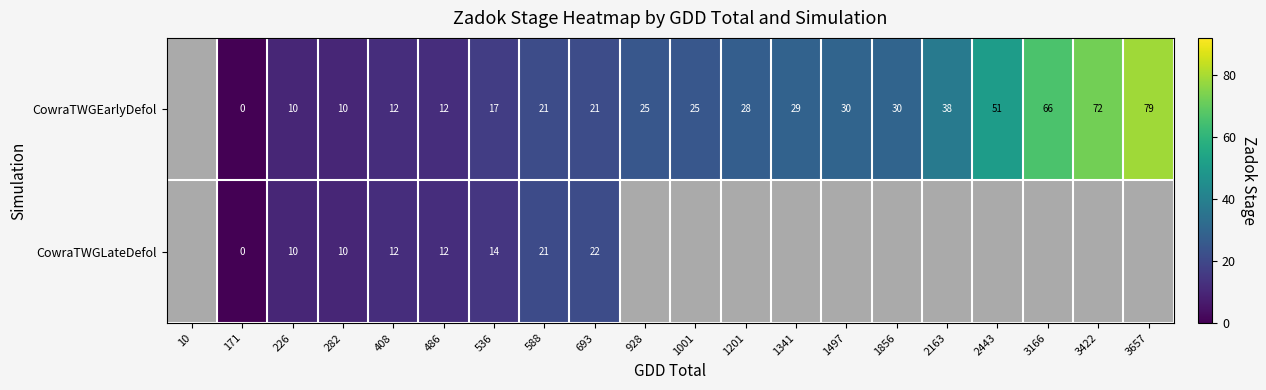

Rank the series at 536 from highest to lowest value.

CowraTWGEarlyDefol, CowraTWGLateDefol